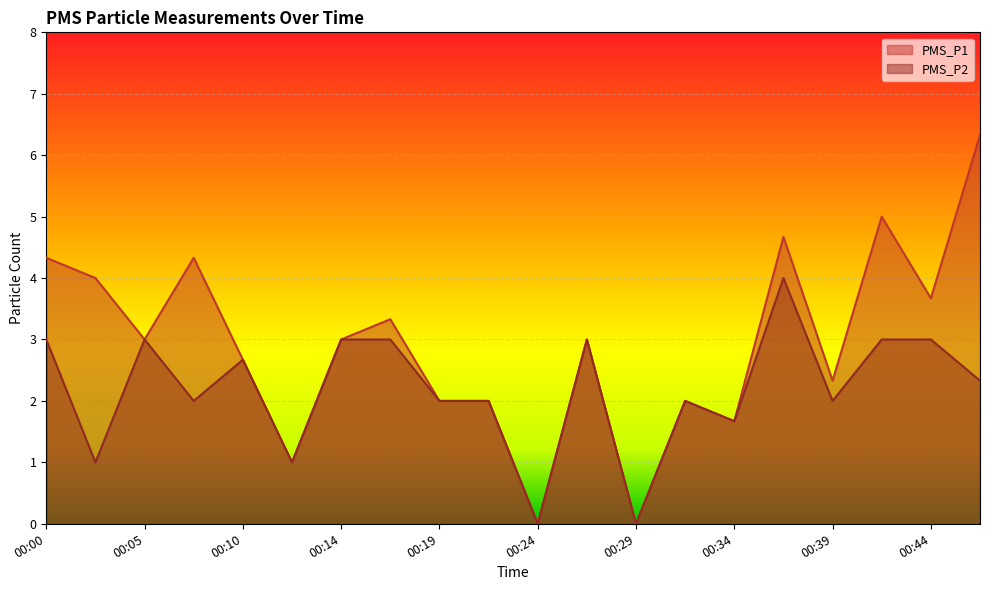

What is the average value of the PMS_P1 series?

2.9